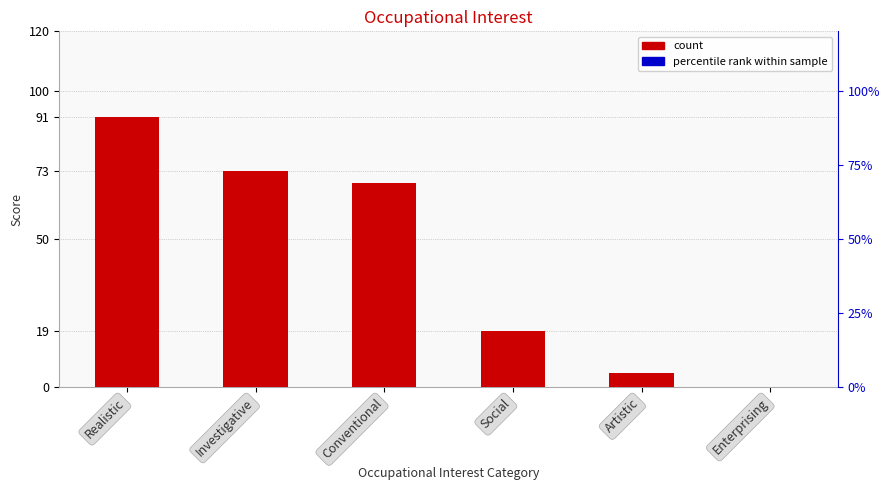

Reading left to right, what are all the values shown in this chart?

Realistic=91	Investigative=73	Conventional=69	Social=19	Artistic=5	Enterprising=0